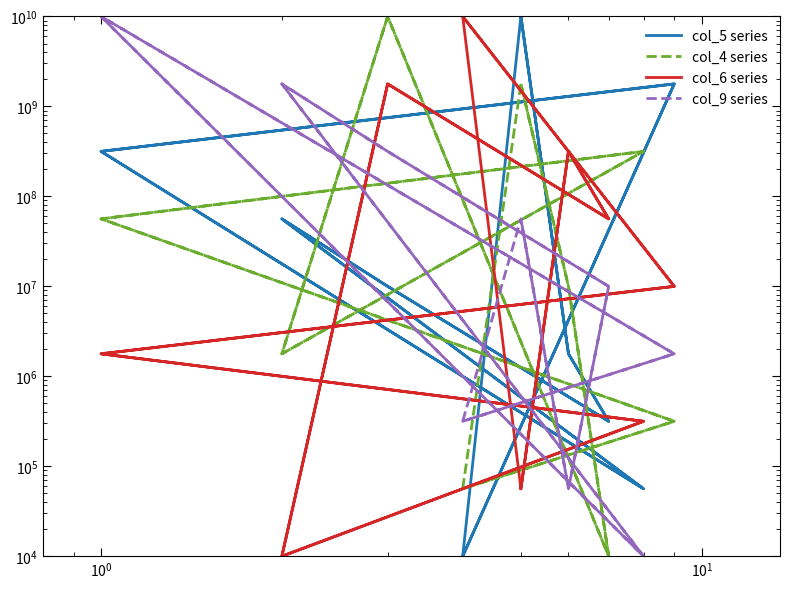

The value of col_6 series at 17 is 85665.7. True or false?

False